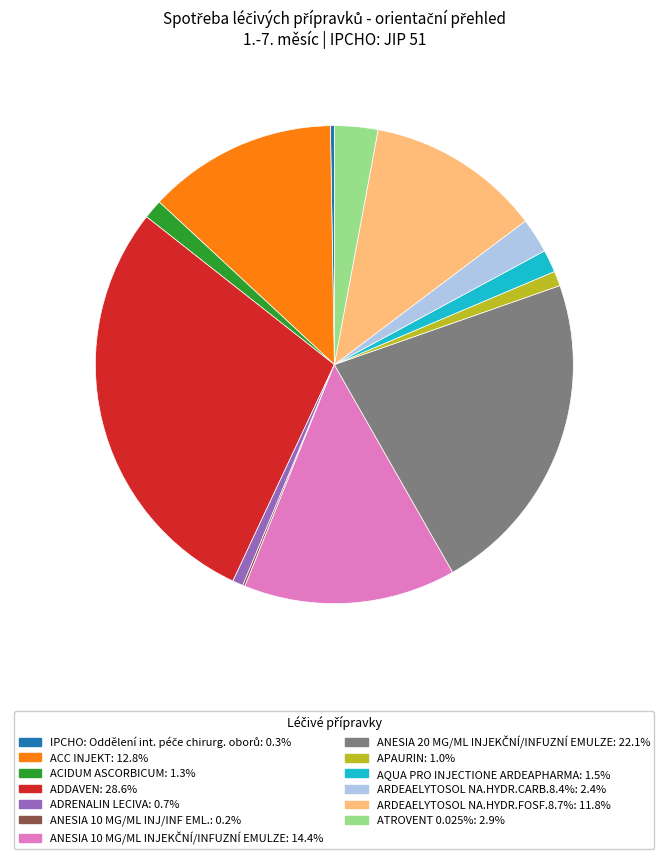

Approximately how many times larger is the value at ADDAVEN: 28.6% compared to ARDEAELYTOSOL NA.HYDR.FOSF.8.7%: 11.8%?

2.4